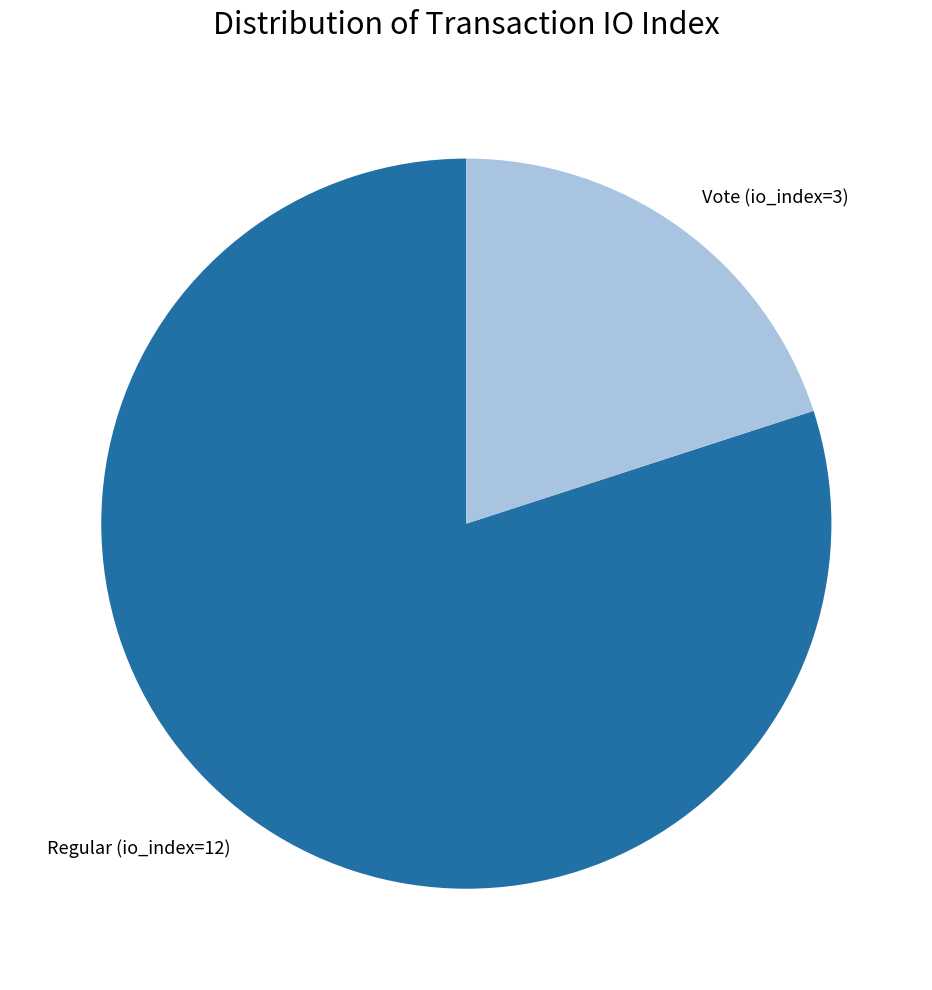

Rank the categories by value from highest to lowest.

Regular (io_index=12), Vote (io_index=3)